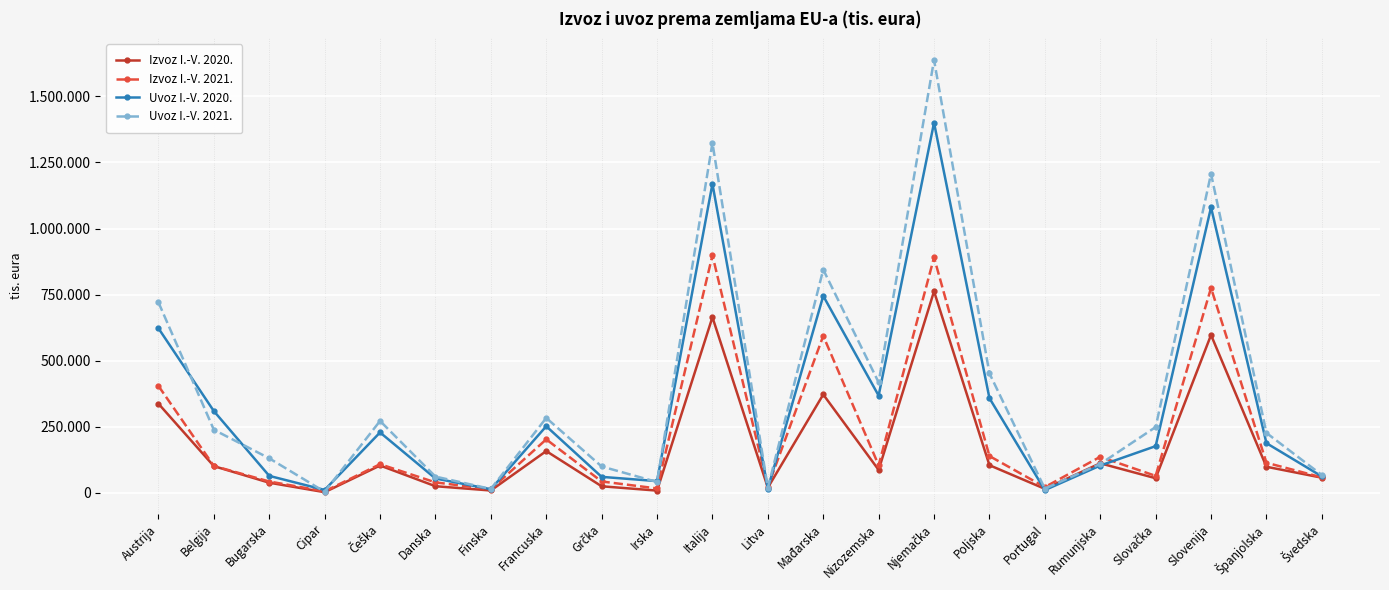

What is the label of the 20th point from the right?

Bugarska